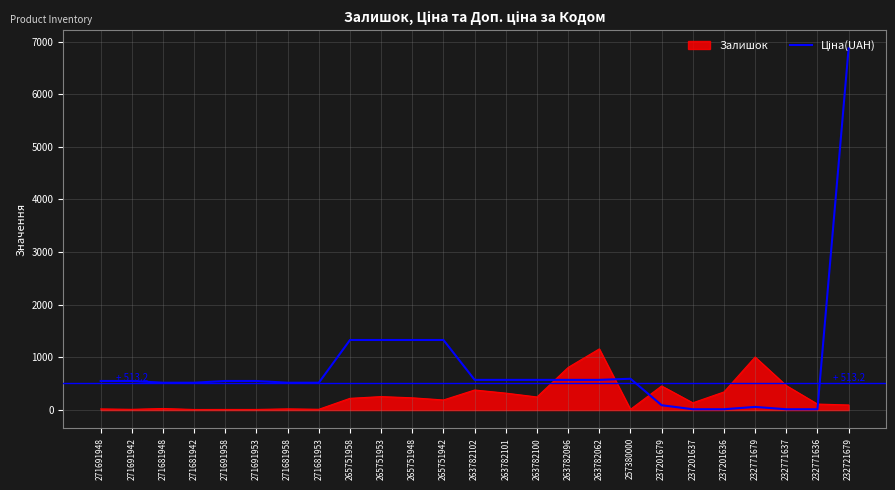

What is the spread (max minus min) of values at 263782096?

236.5